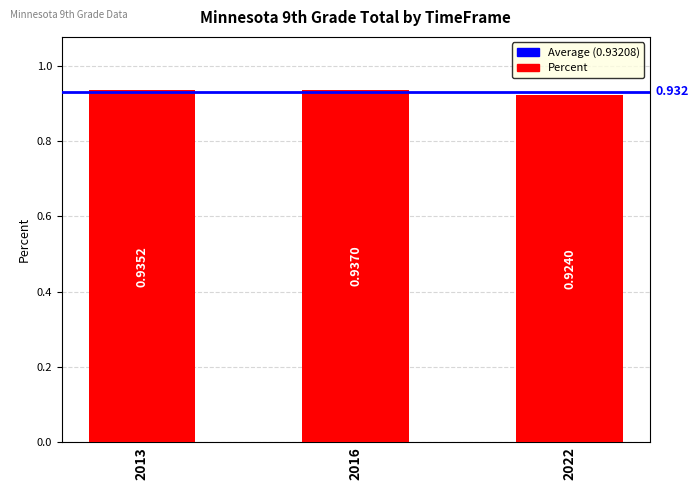

What is the minimum value shown in the chart?

0.9